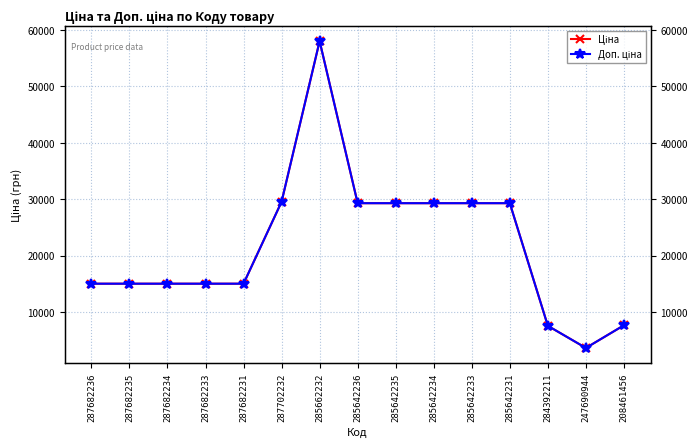

True or false: Доп. ціна and Ціна intersect in this chart.

False